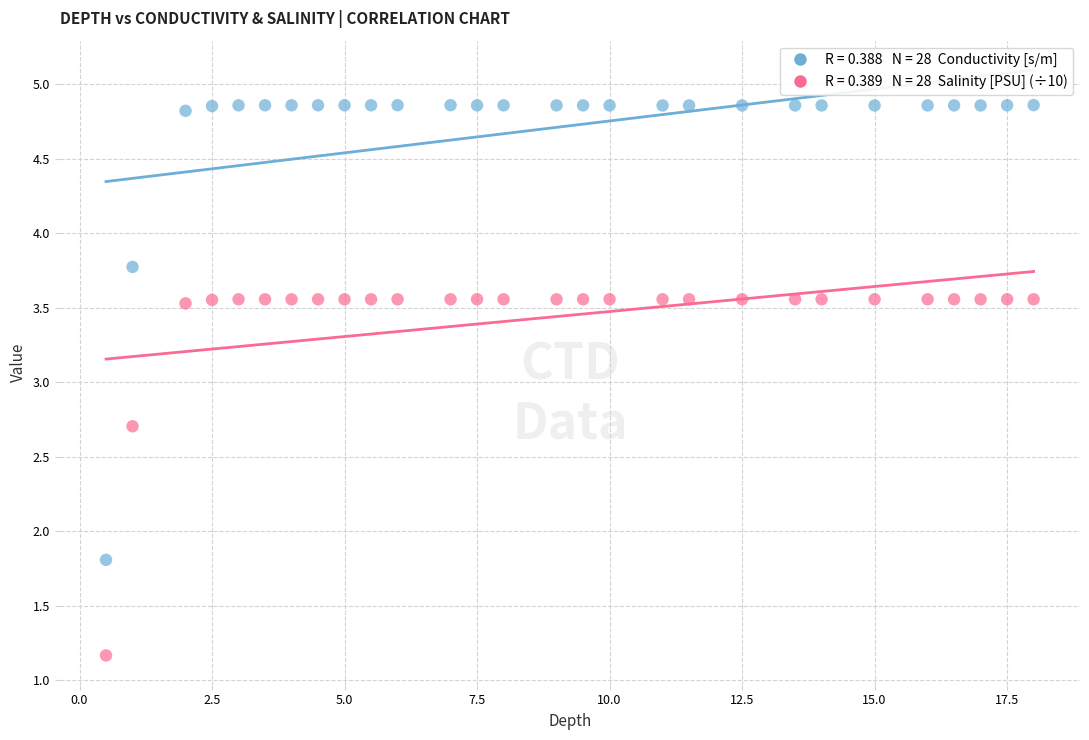

Across all data points, what is the range of X values (max minus min)?

17.5